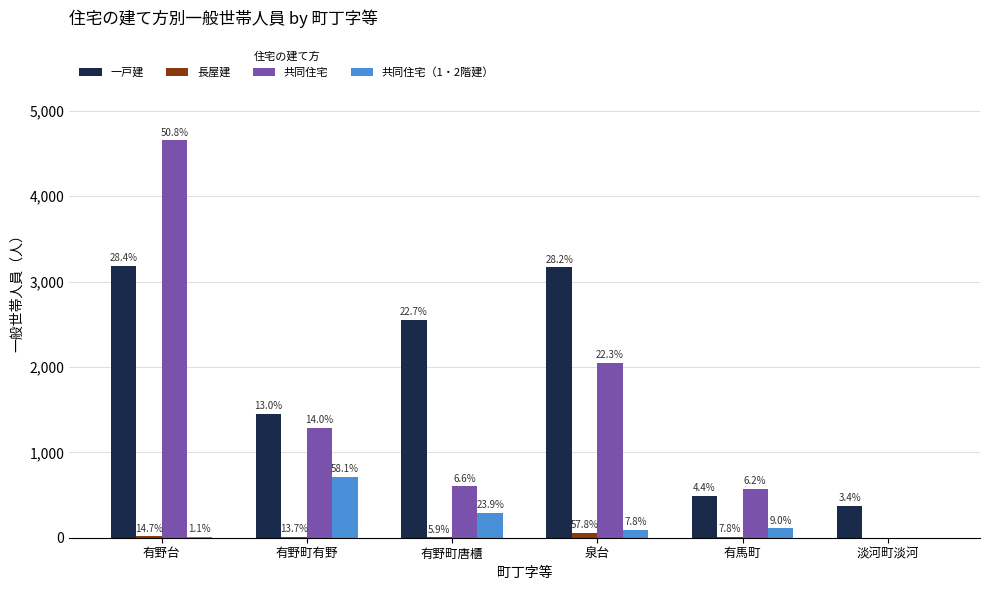

What is the maximum value for 一戸建?

3183